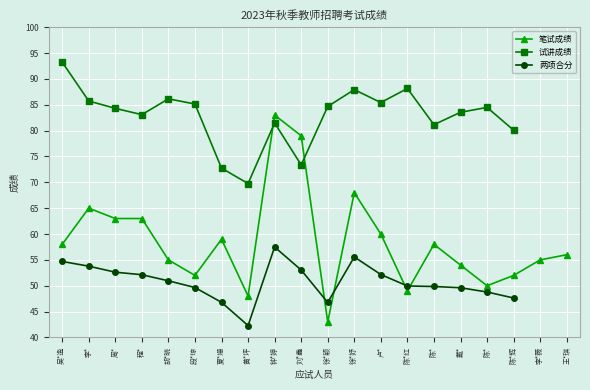

Which series has the largest total across all categories?

试讲成绩